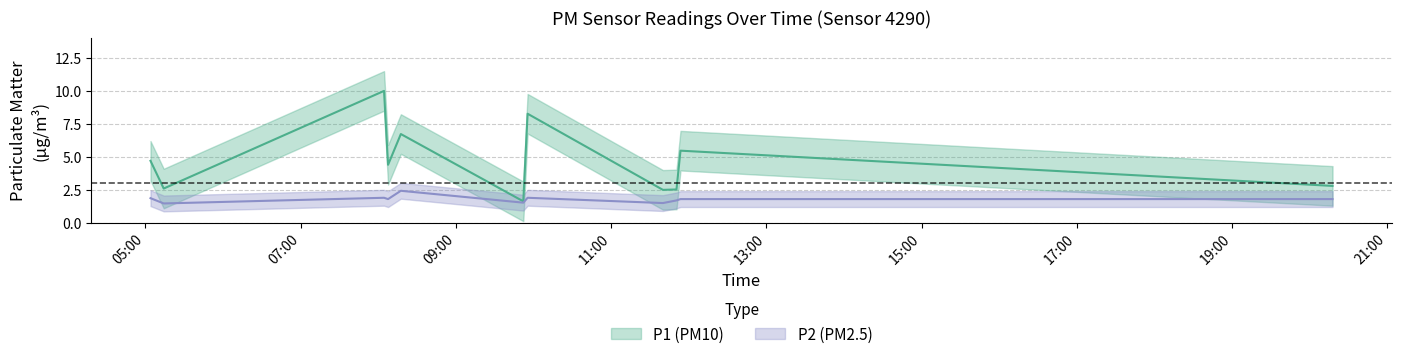

What is the smallest value displayed?

1.5